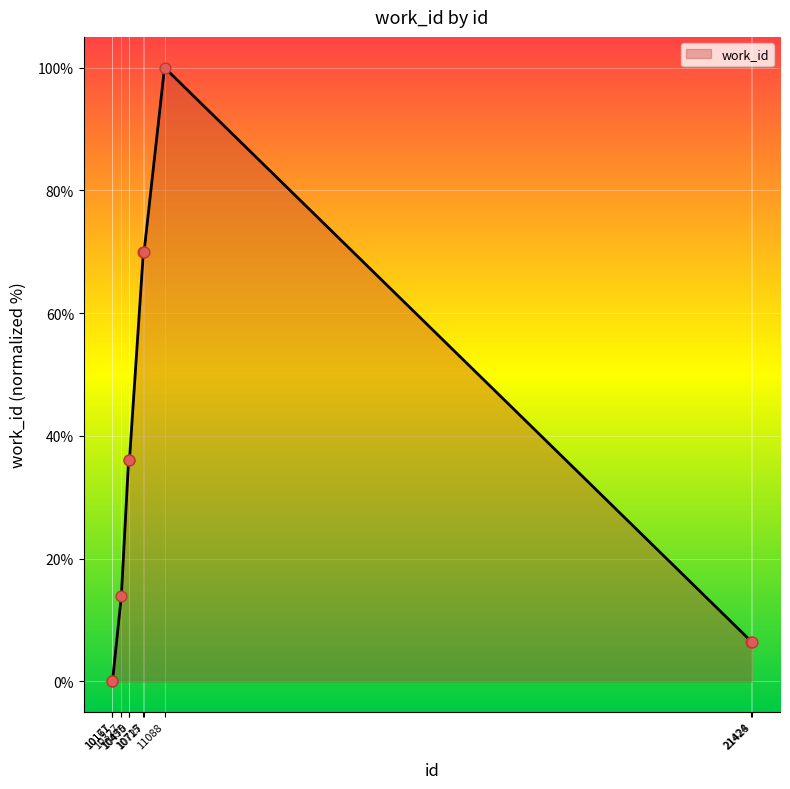

What is the change in value from 10715 to 21424?

-63.4